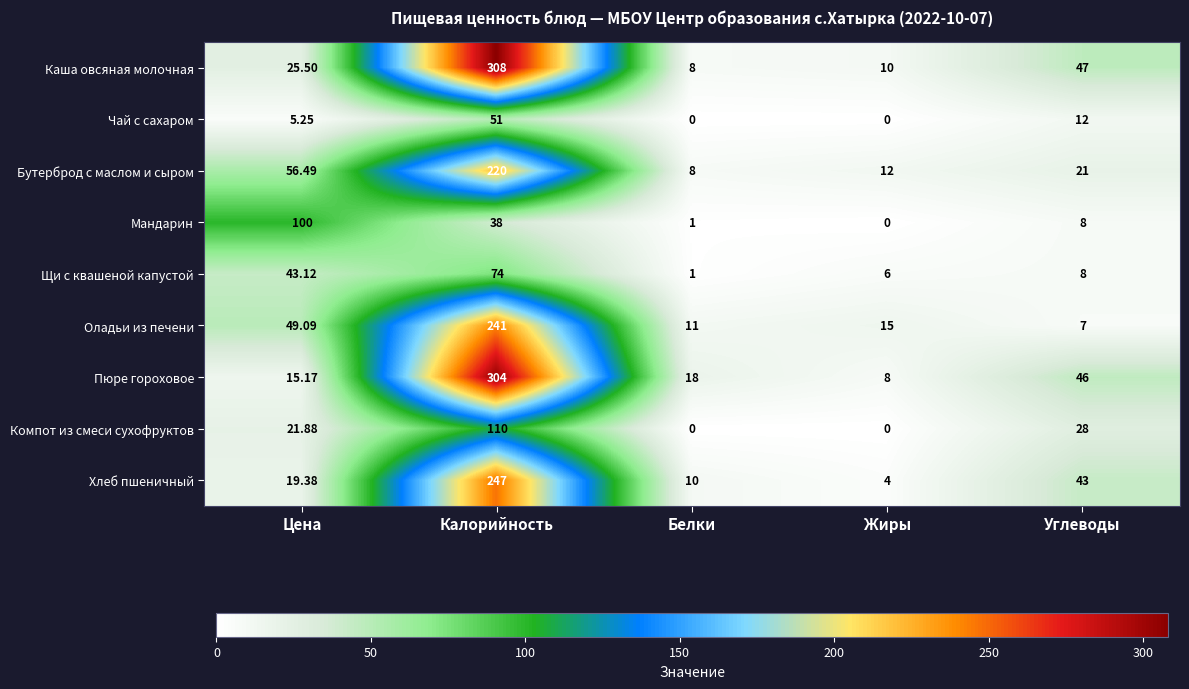

Which series has the widest spread of values?

Каша овсяная молочная